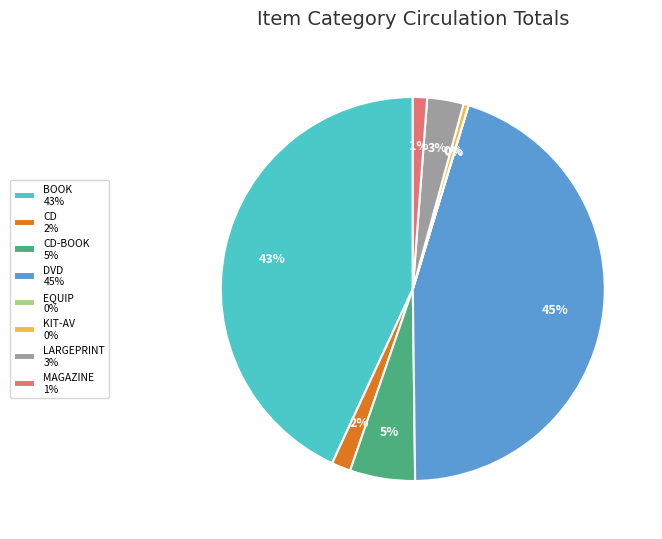

Which slice is the largest?

DVD 45%